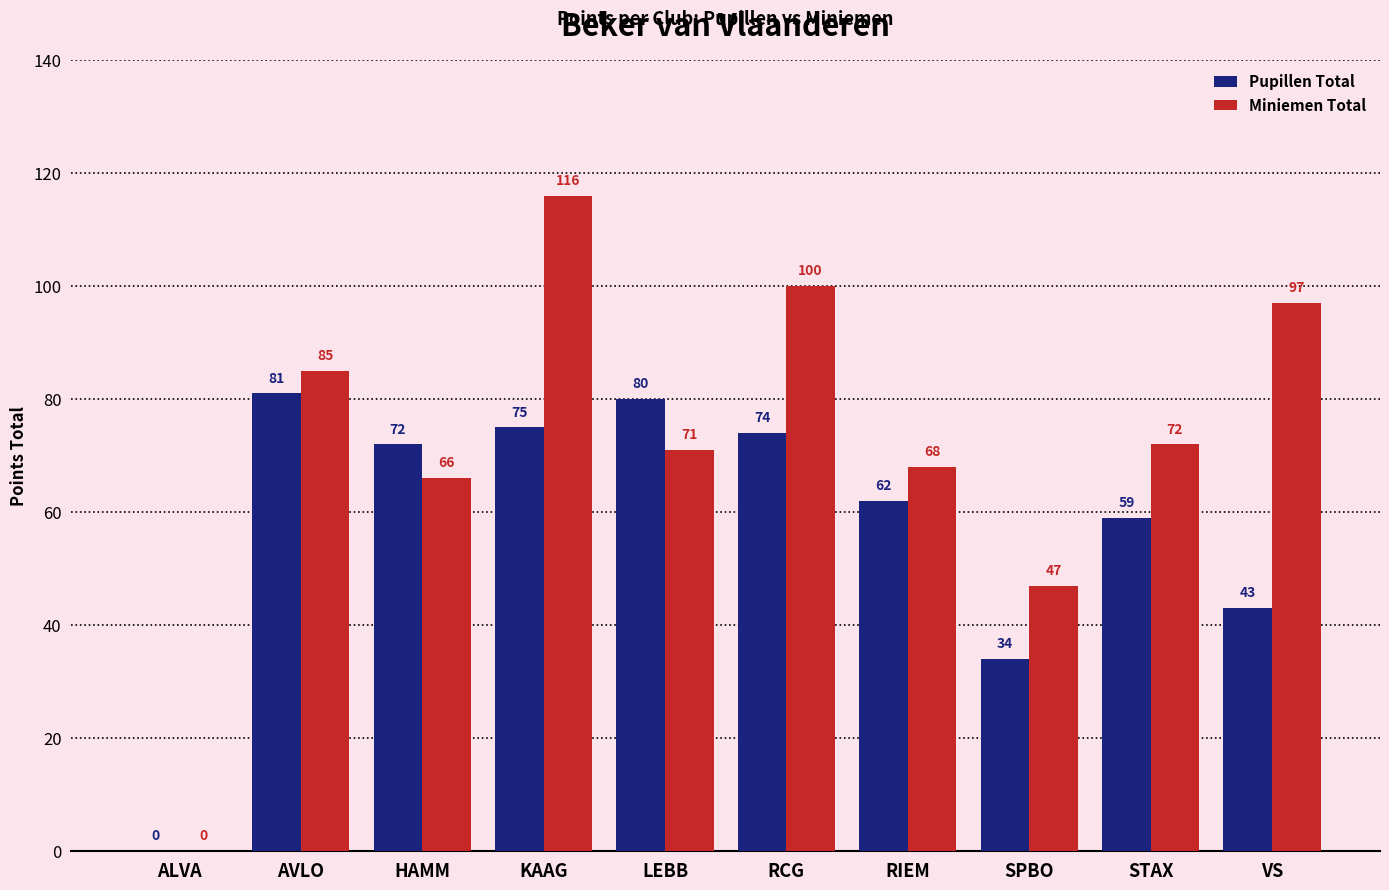

The value of Pupillen Total at AVLO is 81. True or false?

True